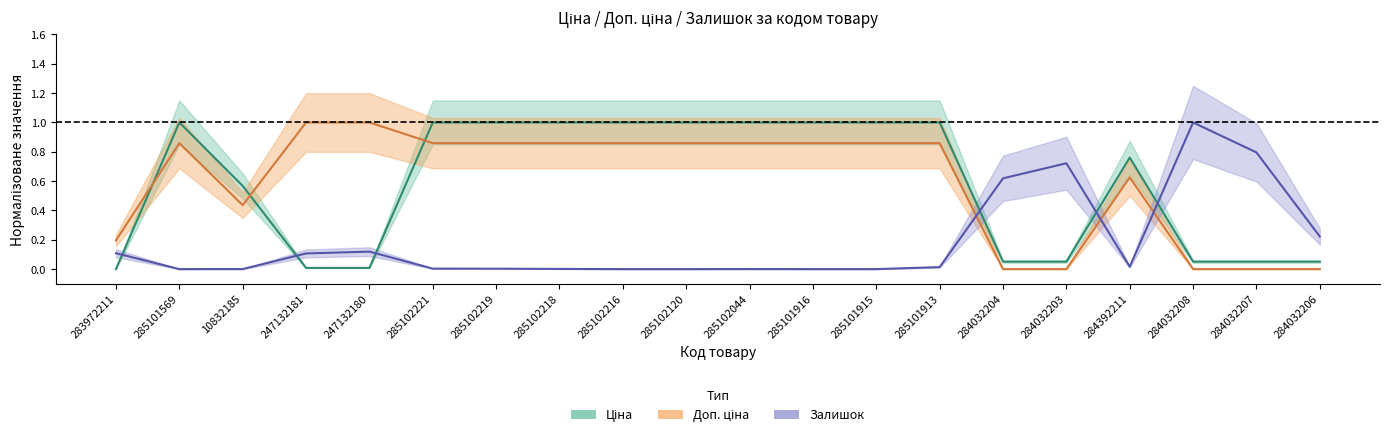

Reading left to right, extract all data points from this chart.

Ціна: 283972211=0.0	285101569=1.0	10832185=0.6	247132181=0.0	247132180=0.0	285102221=1.0	285102219=1.0	285102218=1.0	285102216=1.0	285102120=1.0	285102044=1.0	285101916=1.0	285101915=1.0	285101913=1.0	284032204=0.1	284032203=0.1	284392211=0.8	284032208=0.1	284032207=0.1	284032206=0.1
Доп. ціна: 283972211=0.2	285101569=0.9	10832185=0.4	247132181=1.0	247132180=1.0	285102221=0.9	285102219=0.9	285102218=0.9	285102216=0.9	285102120=0.9	285102044=0.9	285101916=0.9	285101915=0.9	285101913=0.9	284032204=0.0	284032203=0.0	284392211=0.6	284032208=0.0	284032207=0.0	284032206=0.0
Залишок: 283972211=0.1	285101569=0.0	10832185=0.0	247132181=0.1	247132180=0.1	285102221=0.0	285102219=0.0	285102218=0.0	285102216=0.0	285102120=0.0	285102044=0.0	285101916=0.0	285101915=0.0	285101913=0.0	284032204=0.6	284032203=0.7	284392211=0.0	284032208=1.0	284032207=0.8	284032206=0.2